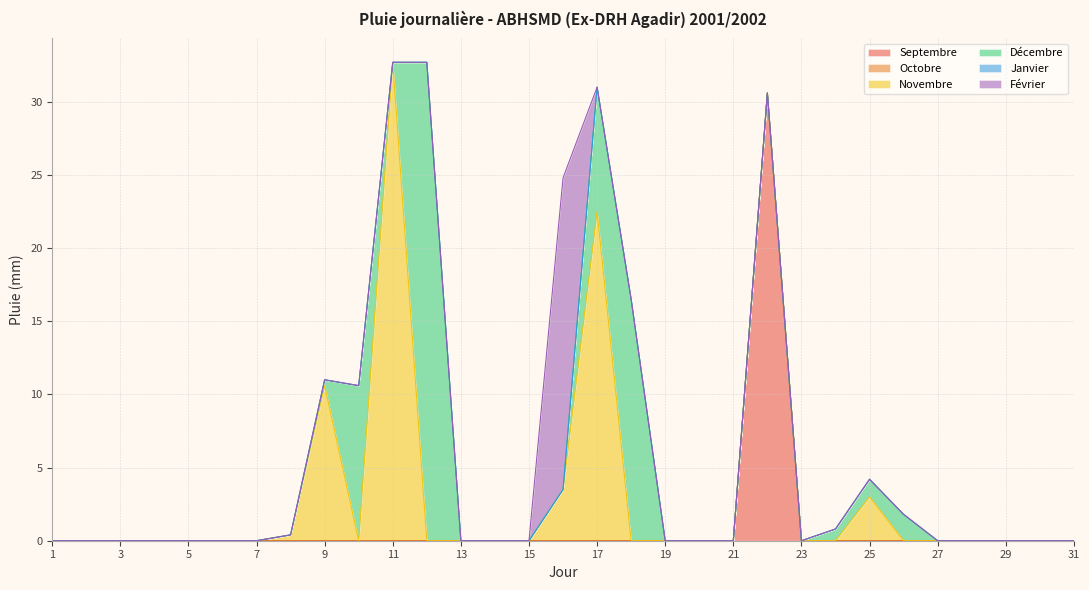

Where is Janvier nearest to the value 0?

1